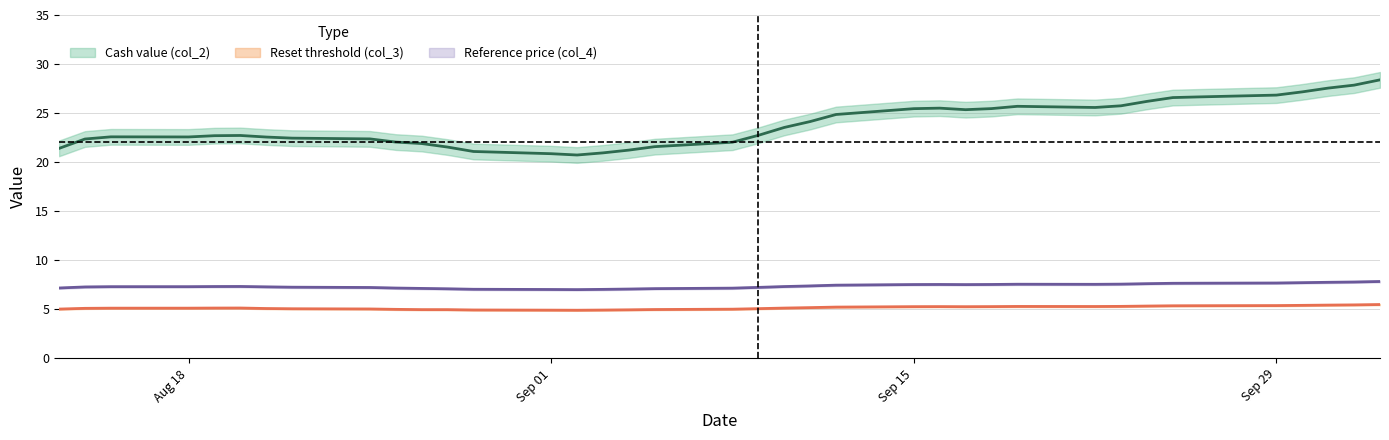

What are all the series names shown in the legend?

cash_value, reset_threshold, reference_price